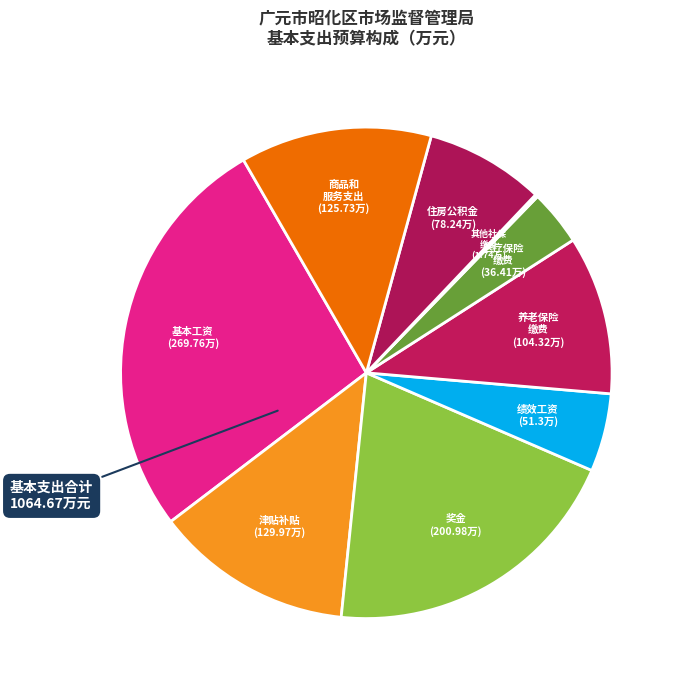

Is there any slice that represents more than half of the pie?

No